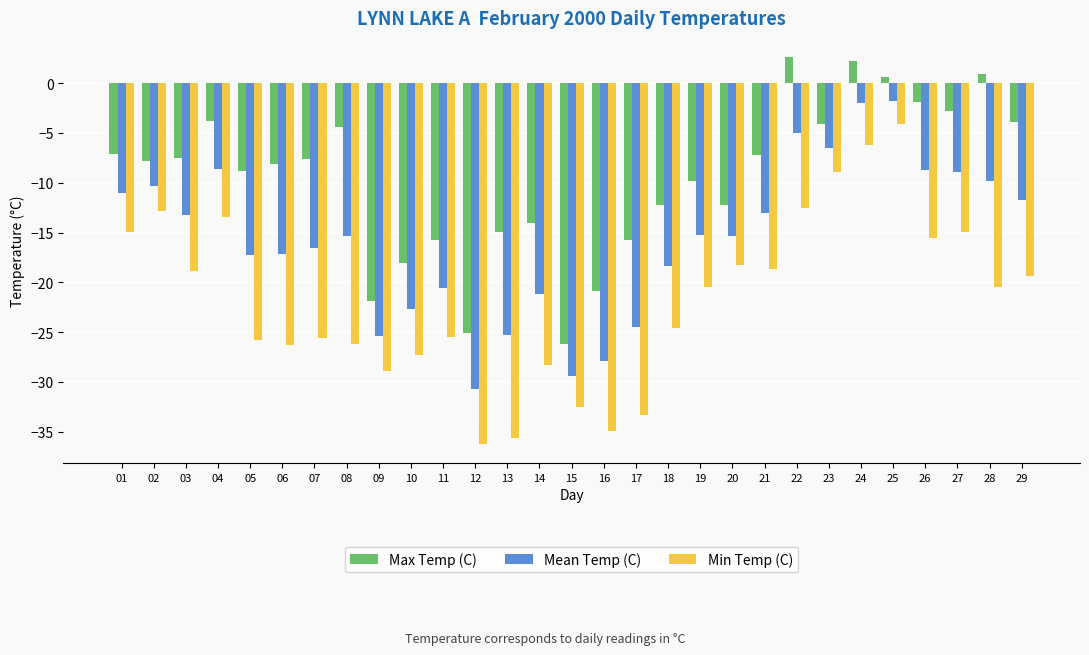

How many series are shown in this chart?

3